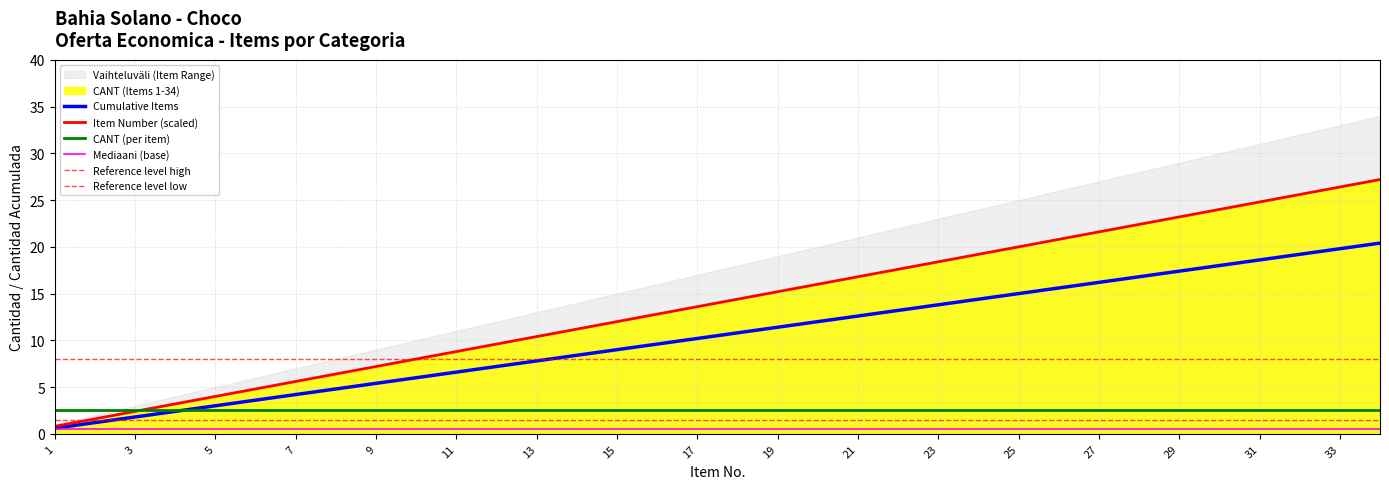

True or false: Mediaani (base) and CANT (per item) intersect in this chart.

False